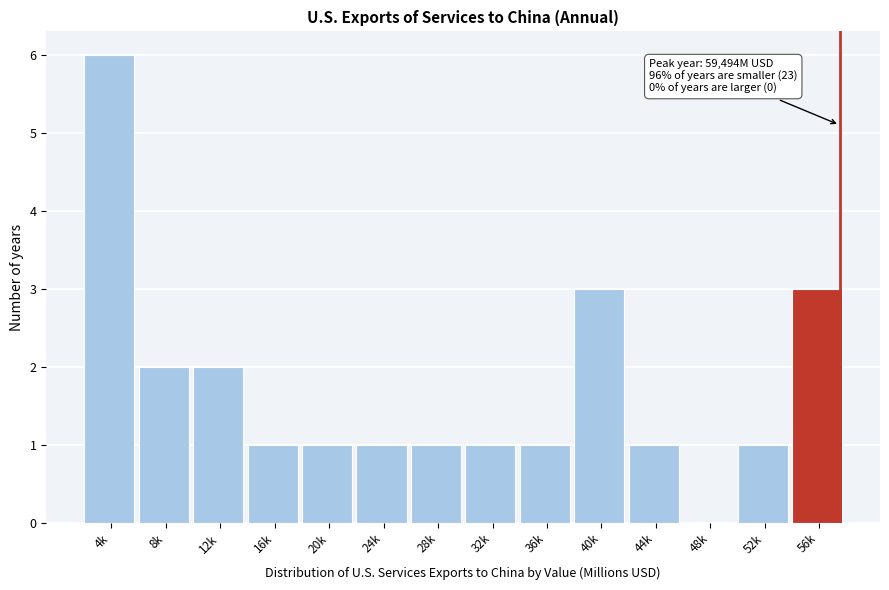

Reading right to left, what are all the values shown in this chart?

56k=3	52k=1	48k=0	44k=1	40k=3	36k=1	32k=1	28k=1	24k=1	20k=1	16k=1	12k=2	8k=2	4k=6